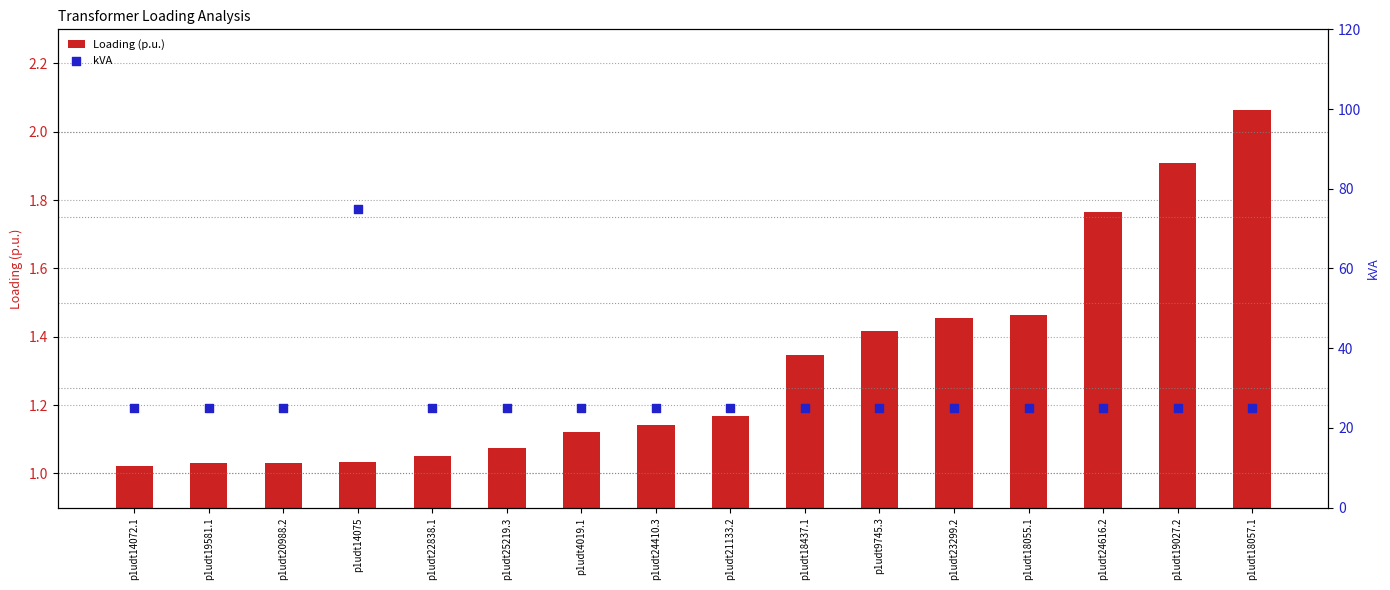

Is the value of Loading (p.u.) at p1udt24410.3 greater than the value of kVA at p1udt18057.1?

No